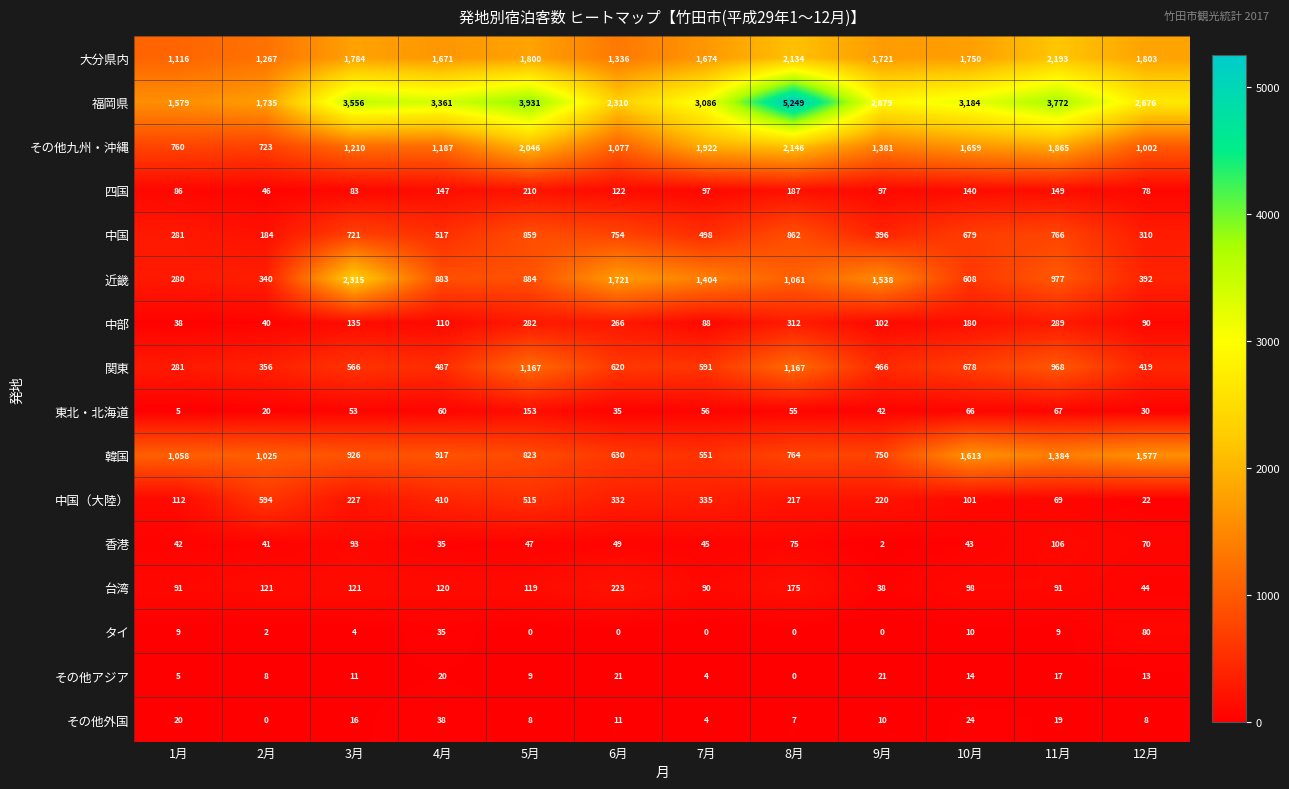

Which series has the largest total across all categories?

福岡県